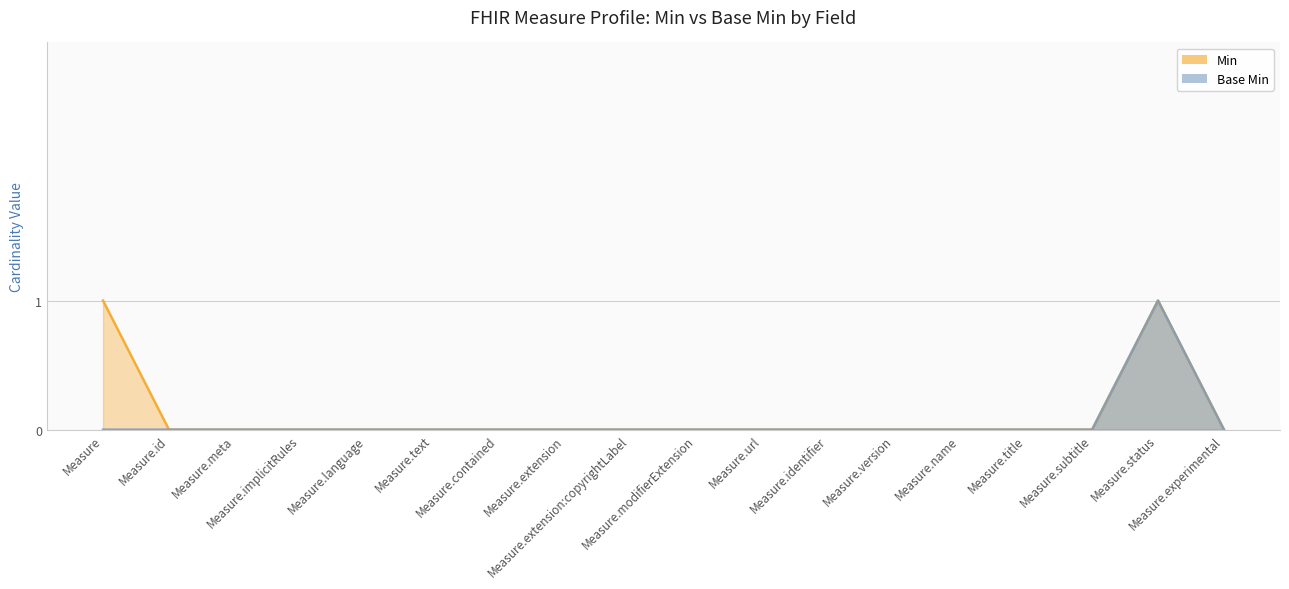

What position from the left is Measure.subtitle?

16